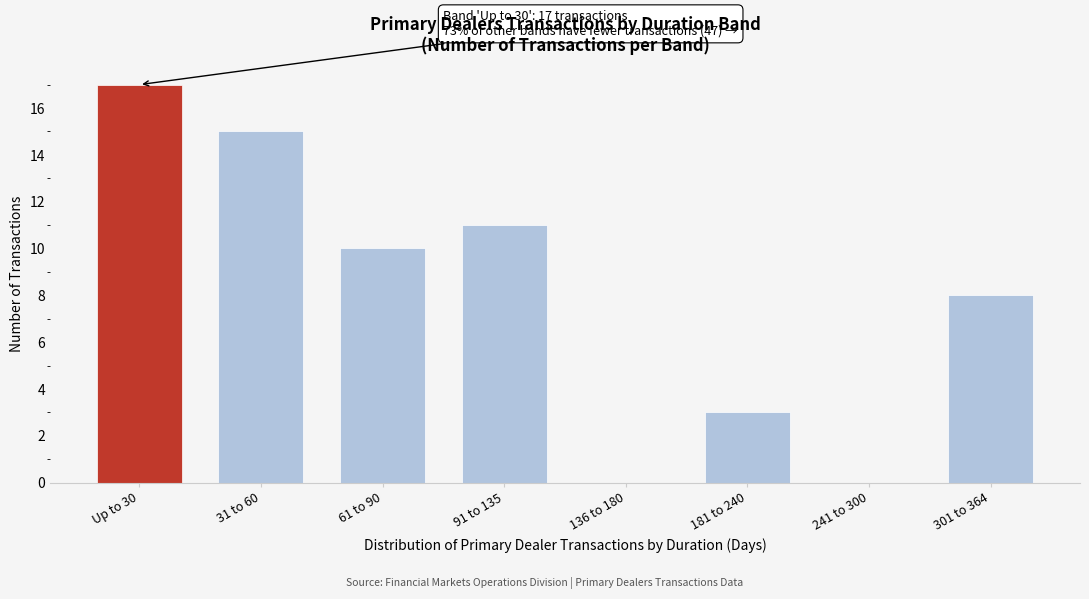

Reading right to left, extract all data points from this chart.

301 to 364=8	241 to 300=0	181 to 240=3	136 to 180=0	91 to 135=11	61 to 90=10	31 to 60=15	Up to 30=17